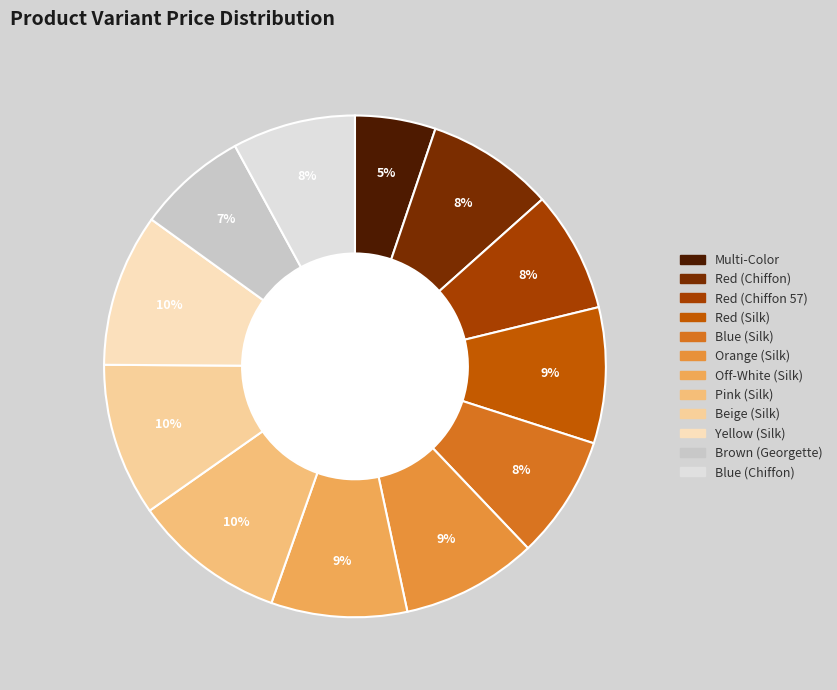

The Red (Chiffon) slice represents 19% of the pie. True or false?

False